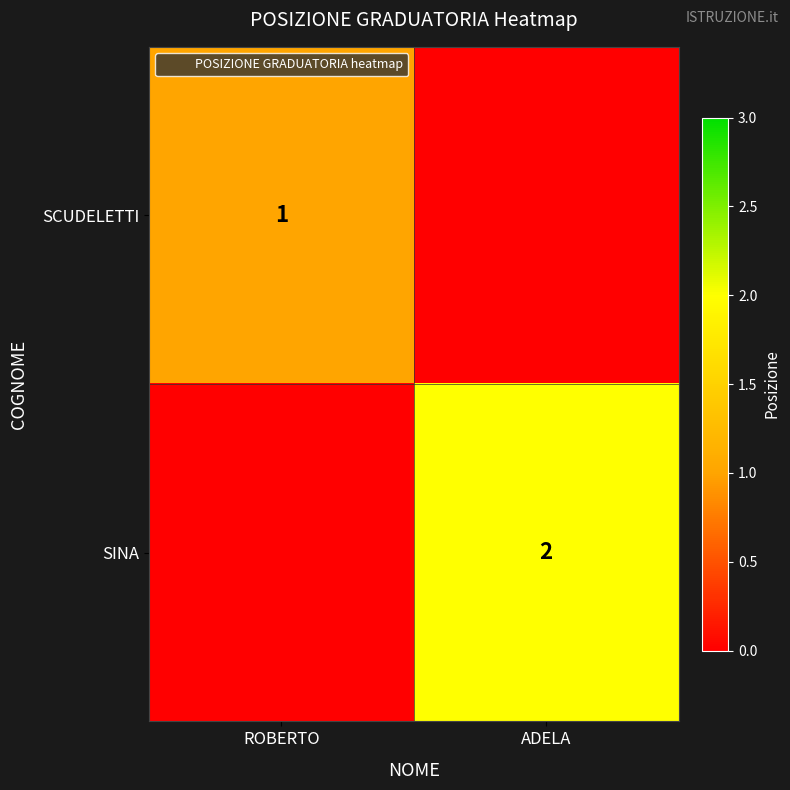

Which series has the largest total across all categories?

SINA